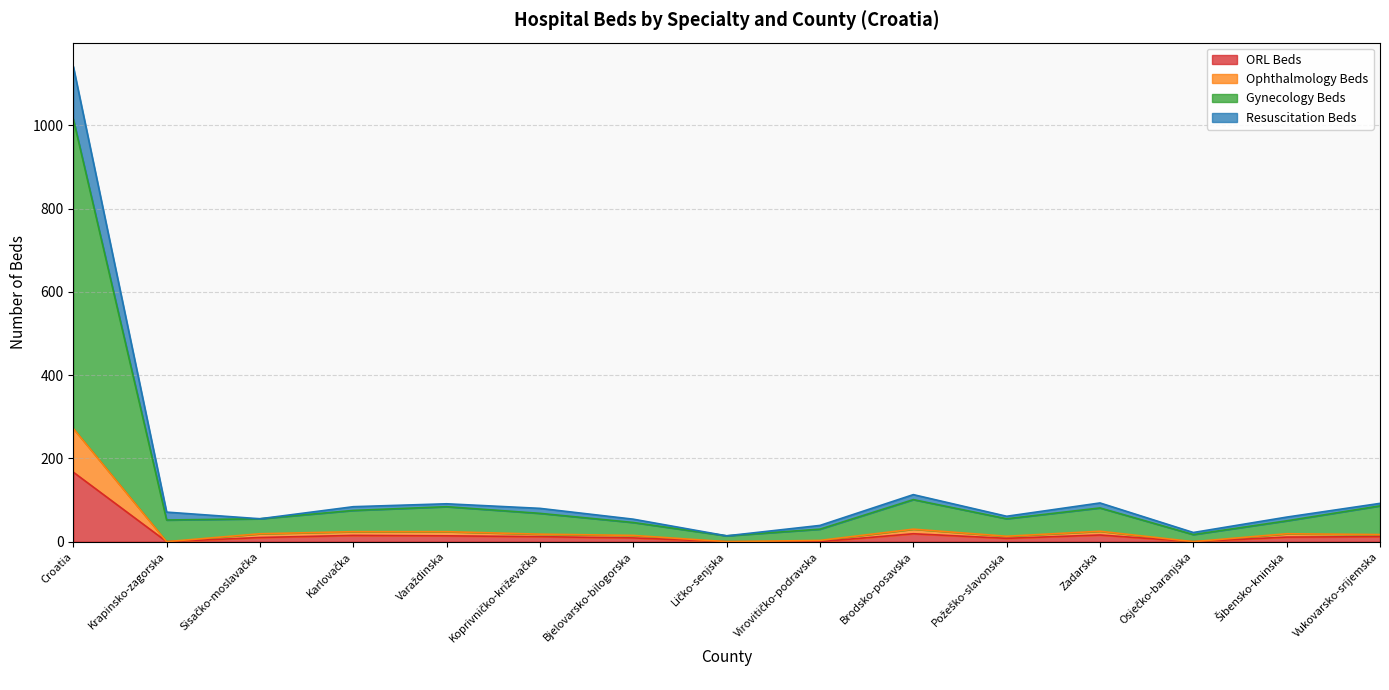

Which series has the largest total across all categories?

Gynecology Beds